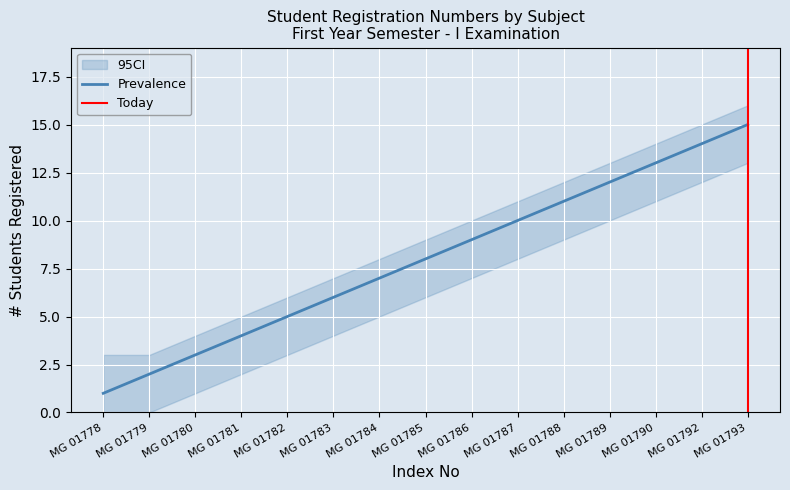

What is the difference between the MGM 11023 values at MG 01793 and MG 01790?

2